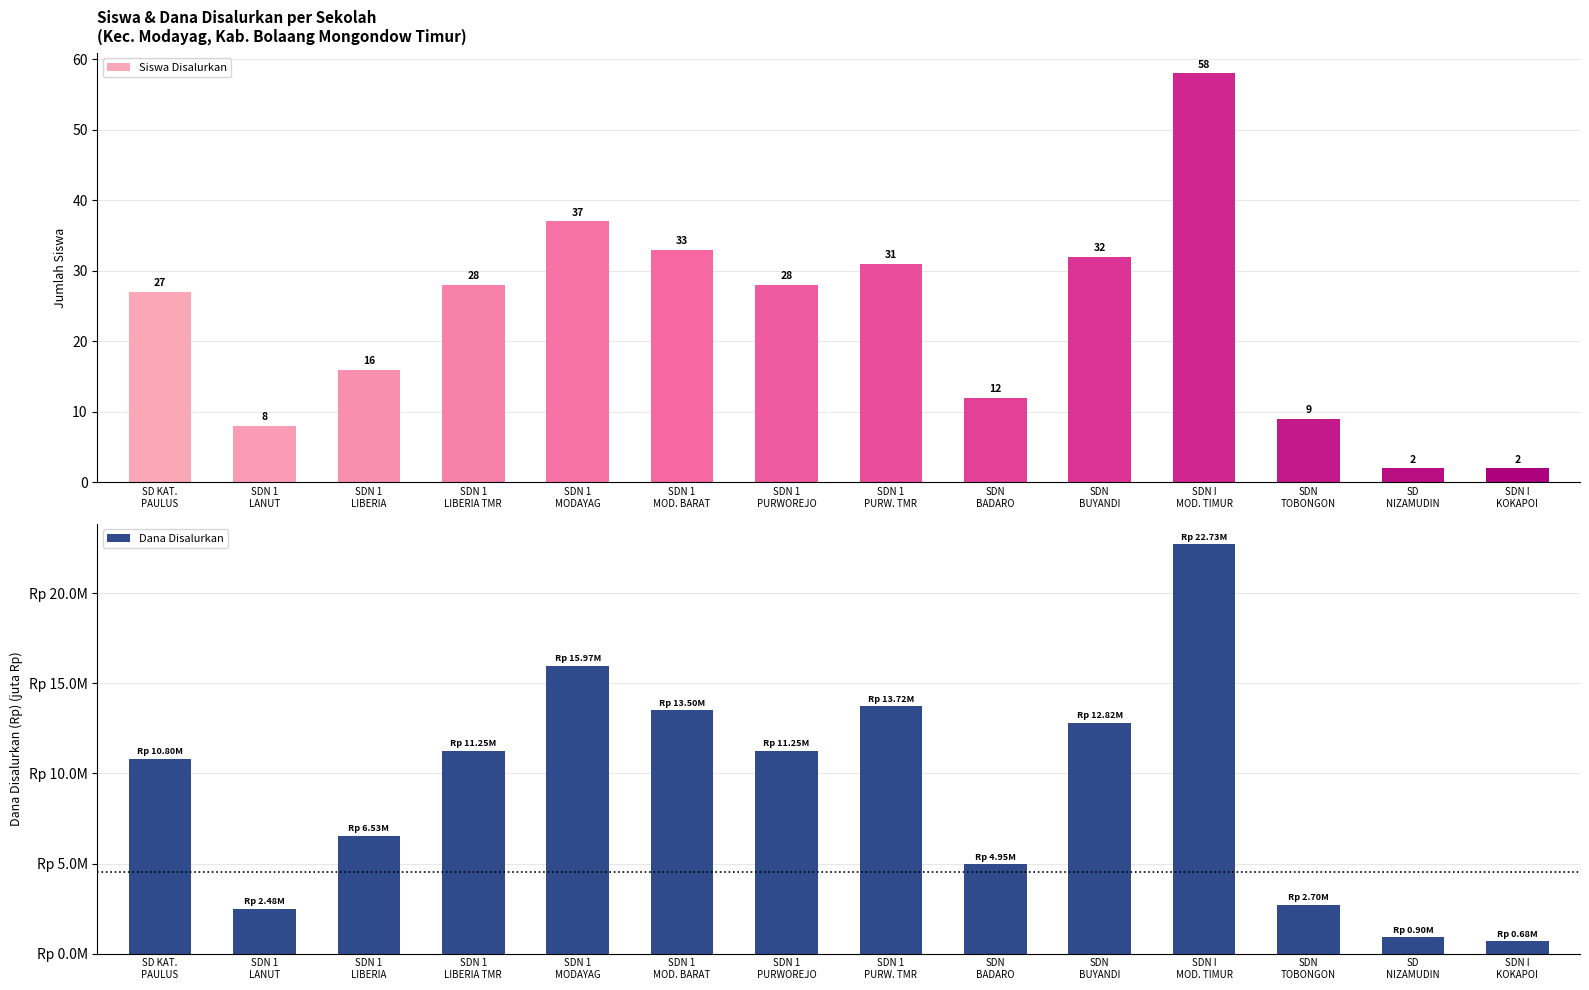

Between SDN I
KOKAPOI and SDN 1
MODAYAG, which is larger?

SDN 1
MODAYAG